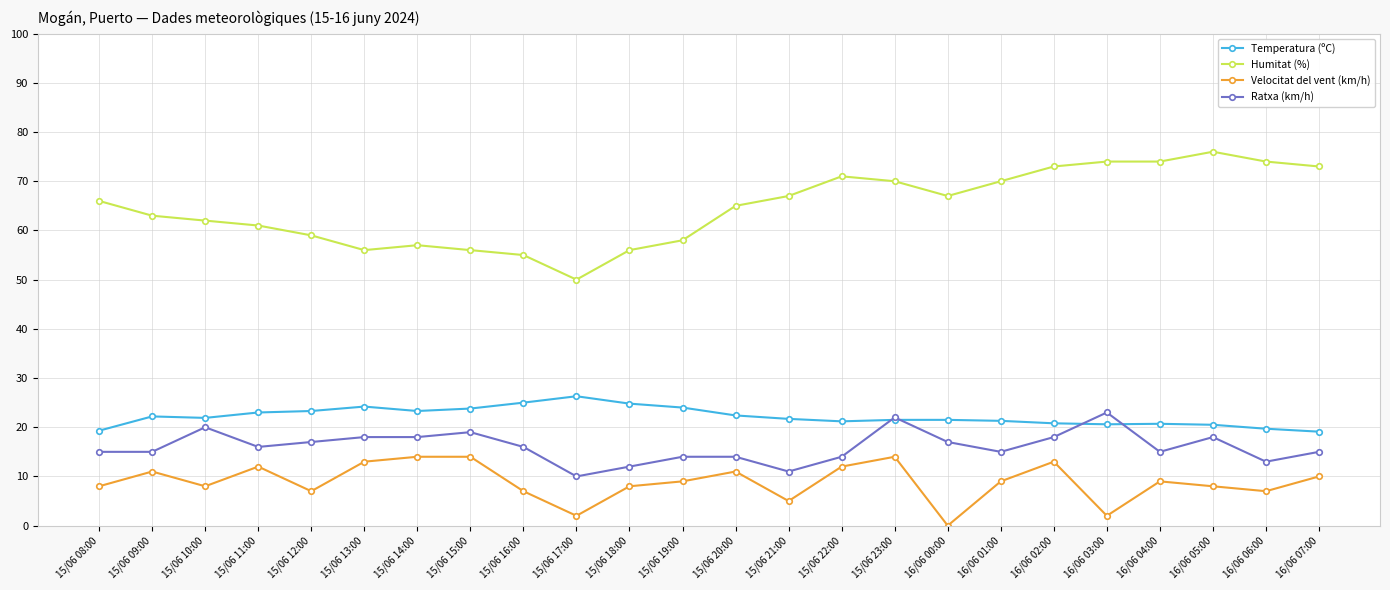

True or false: Velocitat del vent (km/h) has more than 1 interior local peaks.

True